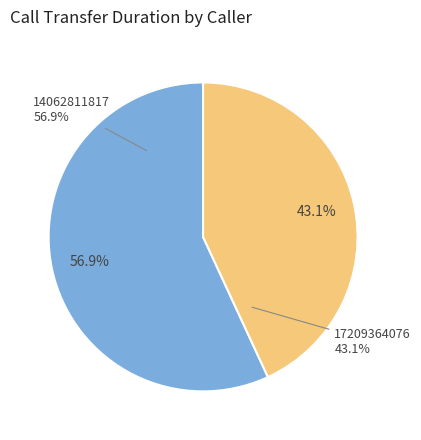

What percentage do 14062811817 and 17209364076 together represent?

100.0%